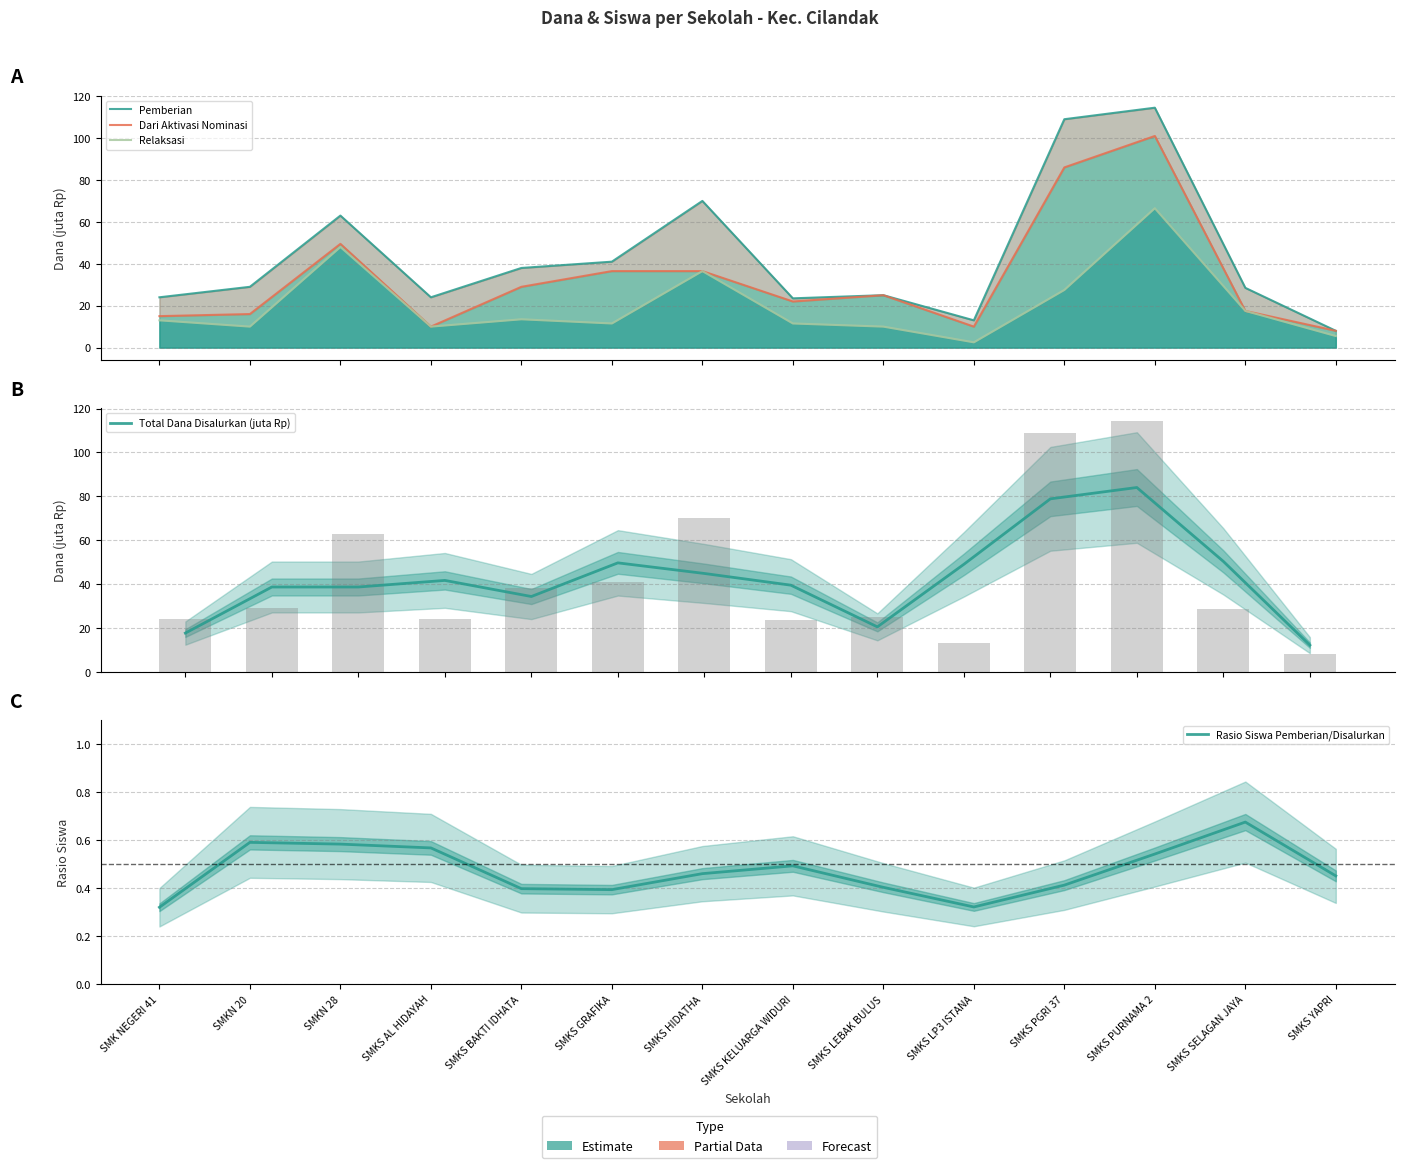

Reading left to right, transcribe all the data shown in this chart.

Pemberian: SMK NEGERI 41=24.0	SMKN 20=29.0	SMKN 28=63.0	SMKS AL HIDAYAH=24.0	SMKS BAKTI IDHATA=38.0	SMKS GRAFIKA=41.0	SMKS HIDATHA=70.0	SMKS KELUARGA WIDURI=23.5	SMKS LEBAK BULUS=25.0	SMKS LP3 ISTANA=13.0	SMKS PGRI 37=109.0	SMKS PURNAMA 2=114.5	SMKS SELAGAN JAYA=28.5	SMKS YAPRI=8.0
Dari Aktivasi Nominasi: SMK NEGERI 41=15.0	SMKN 20=16.0	SMKN 28=49.5	SMKS AL HIDAYAH=10.0	SMKS BAKTI IDHATA=29.0	SMKS GRAFIKA=36.5	SMKS HIDATHA=36.5	SMKS KELUARGA WIDURI=22.0	SMKS LEBAK BULUS=25.0	SMKS LP3 ISTANA=10.0	SMKS PGRI 37=86.0	SMKS PURNAMA 2=101.0	SMKS SELAGAN JAYA=17.5	SMKS YAPRI=8.0
Relaksasi: SMK NEGERI 41=13.0	SMKN 20=10.0	SMKN 28=48.0	SMKS AL HIDAYAH=10.0	SMKS BAKTI IDHATA=13.5	SMKS GRAFIKA=11.5	SMKS HIDATHA=36.5	SMKS KELUARGA WIDURI=11.5	SMKS LEBAK BULUS=10.0	SMKS LP3 ISTANA=2.5	SMKS PGRI 37=27.5	SMKS PURNAMA 2=66.5	SMKS SELAGAN JAYA=17.5	SMKS YAPRI=5.5
Total Dana Disalurkan (juta Rp): SMK NEGERI 41=17.7	SMKN 20=38.7	SMKN 28=38.7	SMKS AL HIDAYAH=41.7	SMKS BAKTI IDHATA=34.3	SMKS GRAFIKA=49.7	SMKS HIDATHA=44.8	SMKS KELUARGA WIDURI=39.5	SMKS LEBAK BULUS=20.5	SMKS LP3 ISTANA=49.0	SMKS PGRI 37=78.8	SMKS PURNAMA 2=84.0	SMKS SELAGAN JAYA=50.3	SMKS YAPRI=12.2
Rasio Siswa Pemberian/Disalurkan: SMK NEGERI 41=0.3	SMKN 20=0.6	SMKN 28=0.6	SMKS AL HIDAYAH=0.6	SMKS BAKTI IDHATA=0.4	SMKS GRAFIKA=0.4	SMKS HIDATHA=0.5	SMKS KELUARGA WIDURI=0.5	SMKS LEBAK BULUS=0.4	SMKS LP3 ISTANA=0.3	SMKS PGRI 37=0.4	SMKS PURNAMA 2=0.5	SMKS SELAGAN JAYA=0.7	SMKS YAPRI=0.5